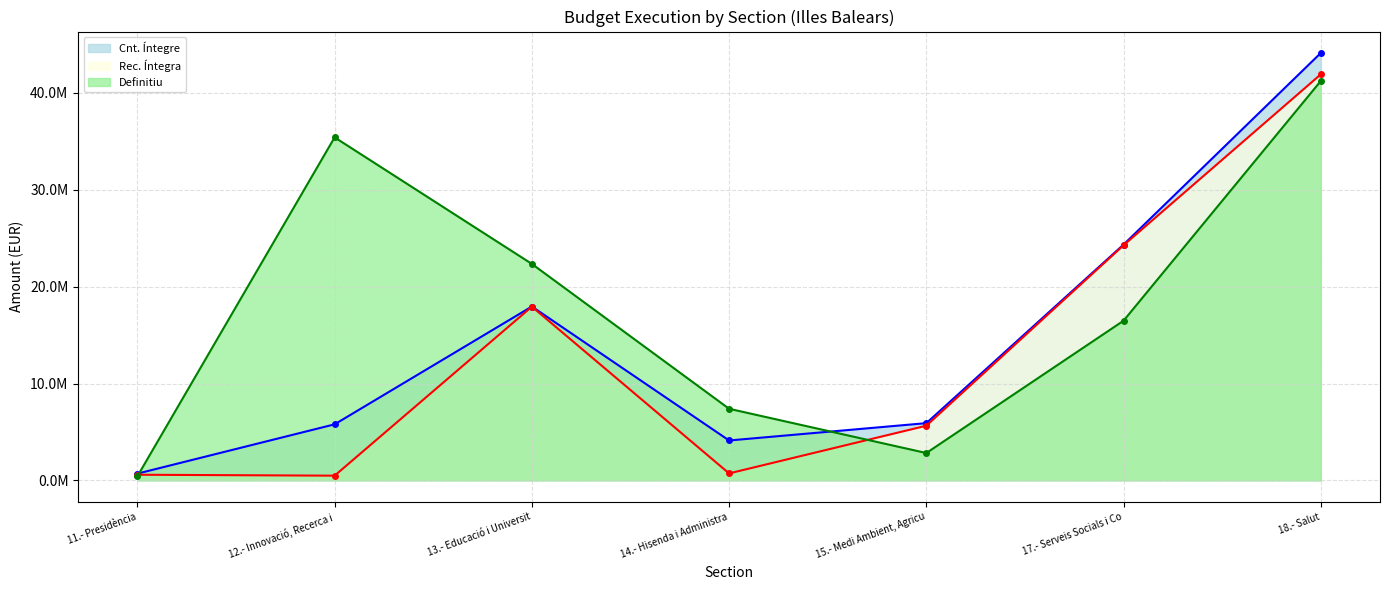

What are all the series names shown in the legend?

Cnt. Íntegre (line), Rec. Íntegra (line), Definitiu (line)